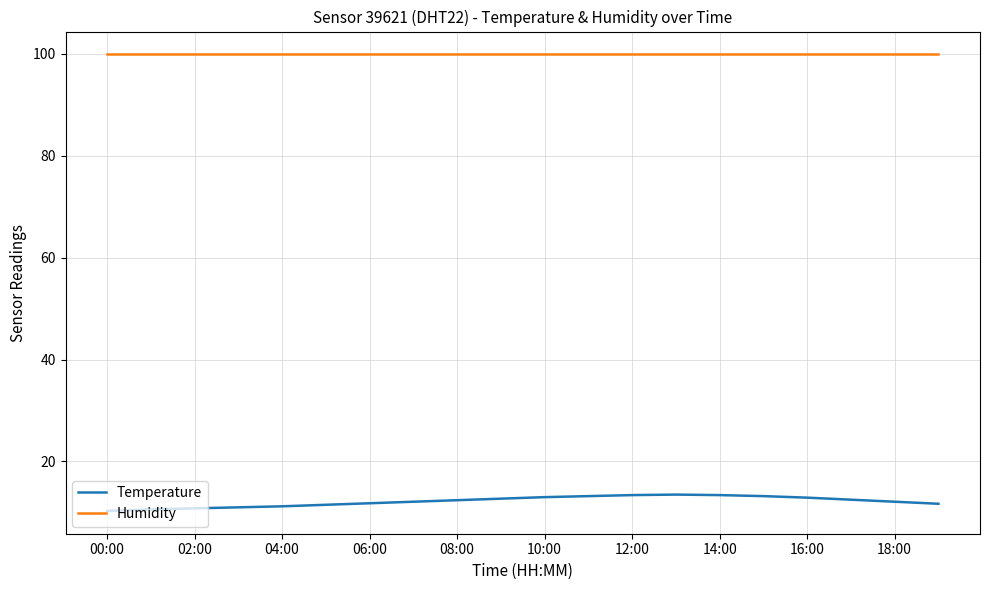

Which series has the largest range (max minus min)?

Temperature